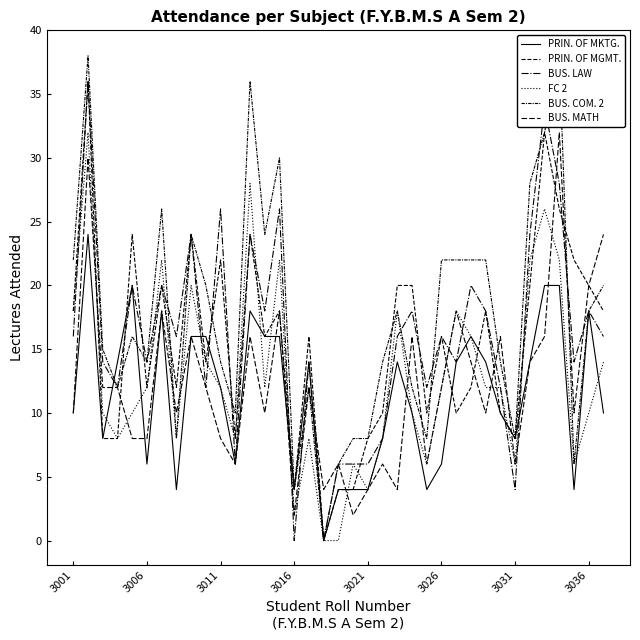

What are all the series names shown in the legend?

PRIN. OF MKTG., PRIN. OF MGMT., BUS. LAW, FC 2, BUS. COM. 2, BUS. MATH